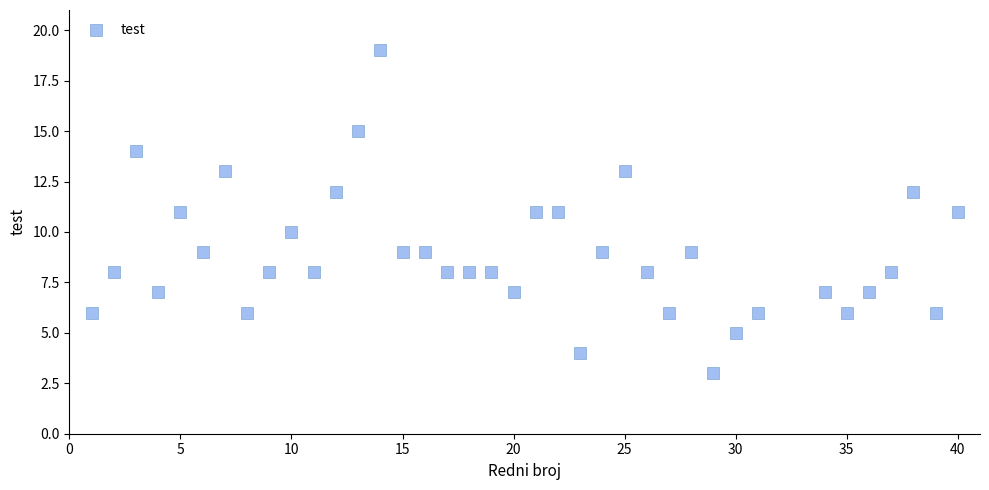

What is the range of X values (max minus min)?

39